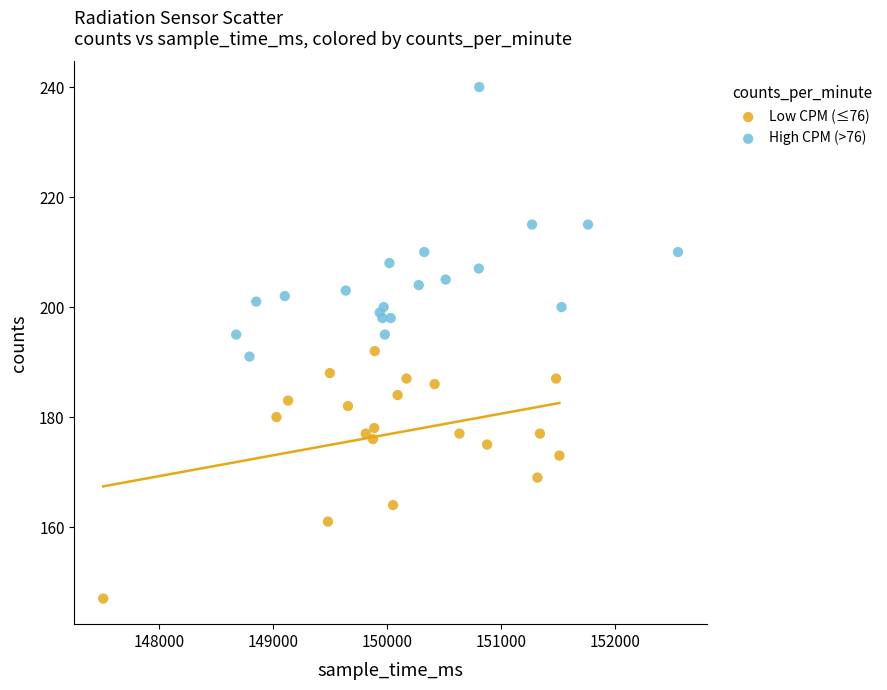

Which series contains the lowest Y value?

Low CPM (≤76)